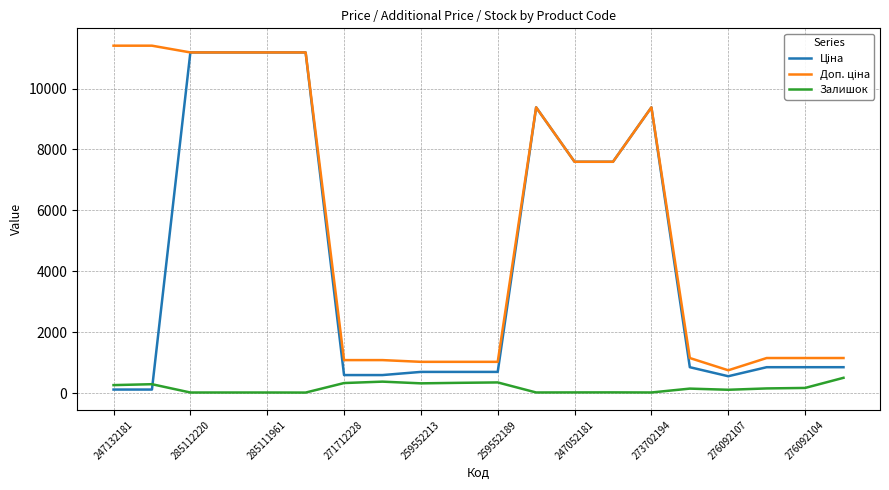

What is the maximum value for Залишок?

500.0